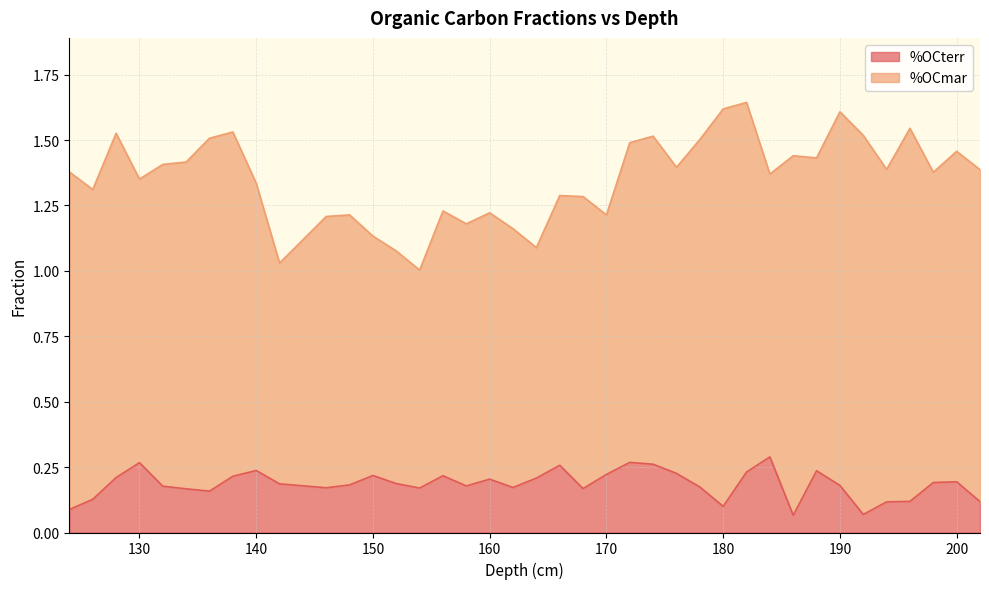

What is the difference between the values at 126 and 140?

0.1